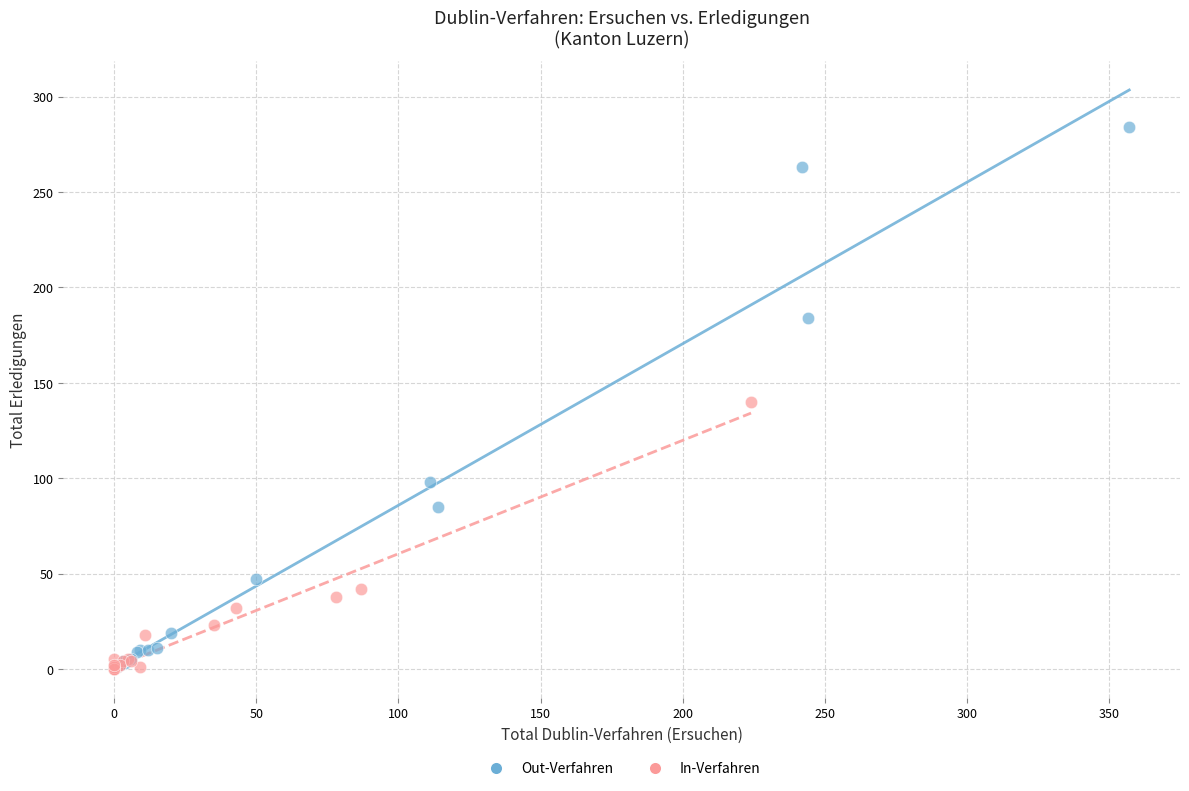

What are all the series names shown in the legend?

Out-Verfahren, In-Verfahren